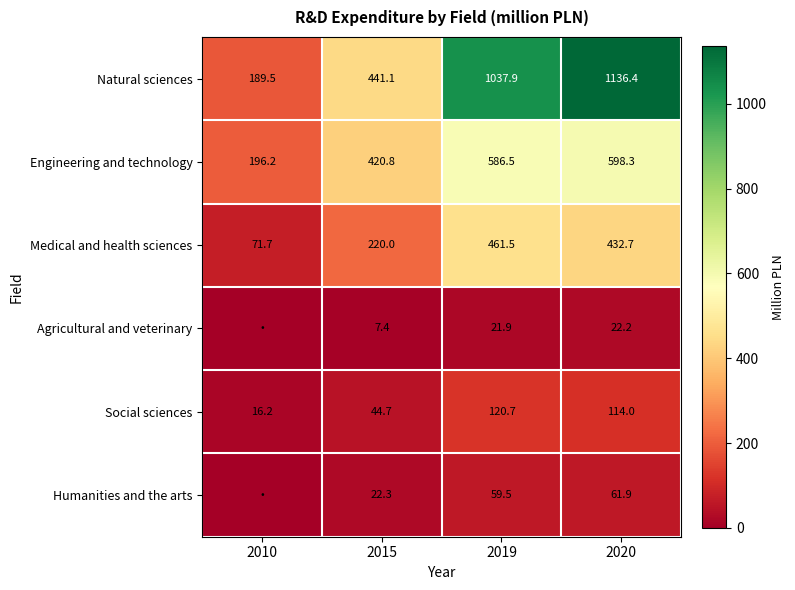

What is the difference between the Agricultural and veterinary values at 2020 and 2019?

0.3